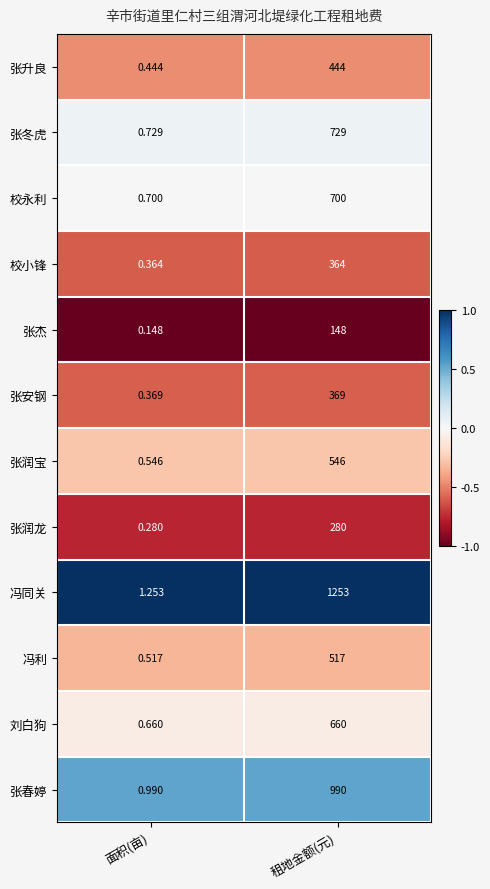

Which label corresponds to the largest value in the chart?

租地金额(元)